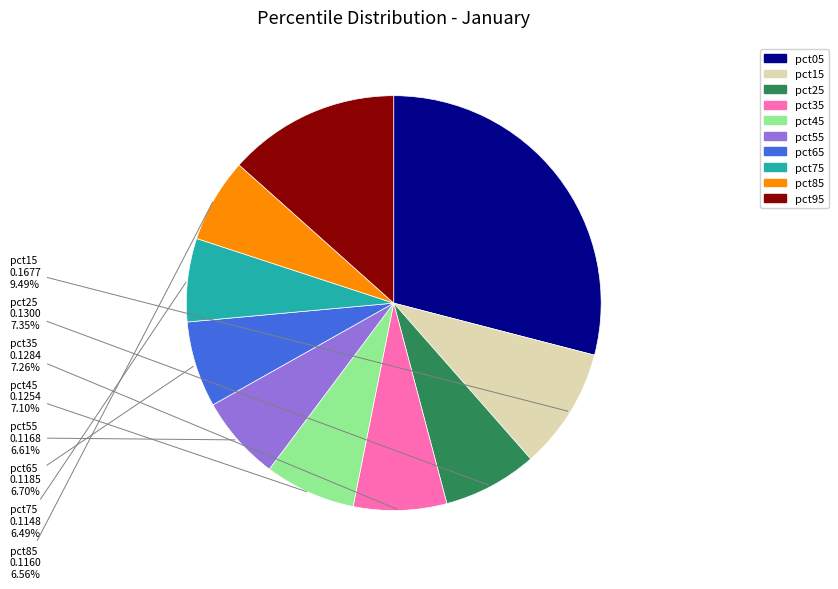

The pct05 slice represents 17% of the pie. True or false?

False